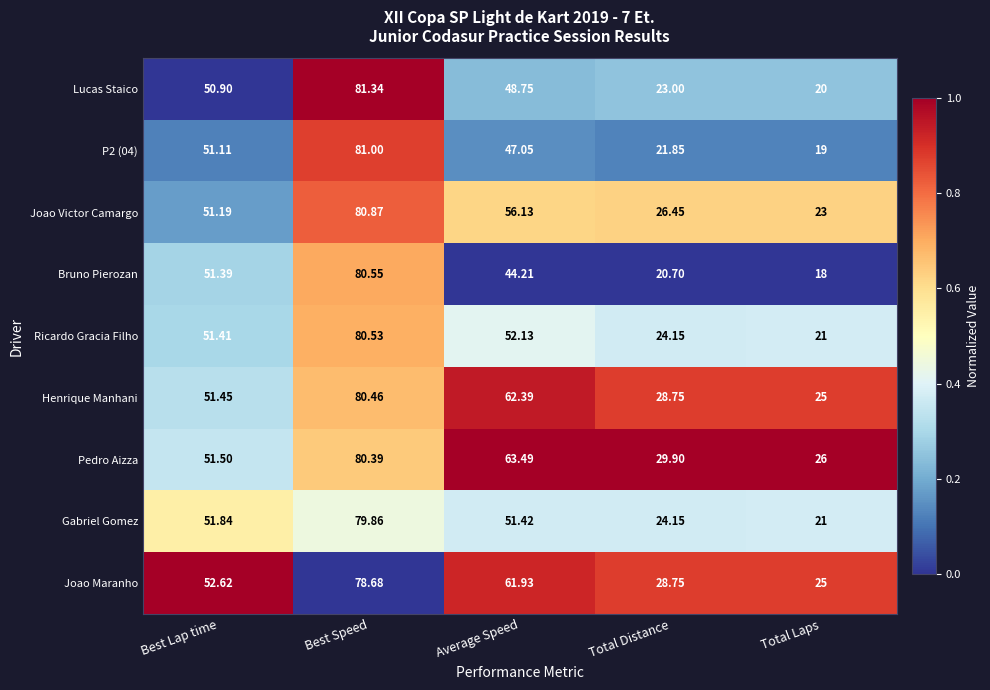

Which category has the lowest value in the Henrique Manhani series?

Total Laps